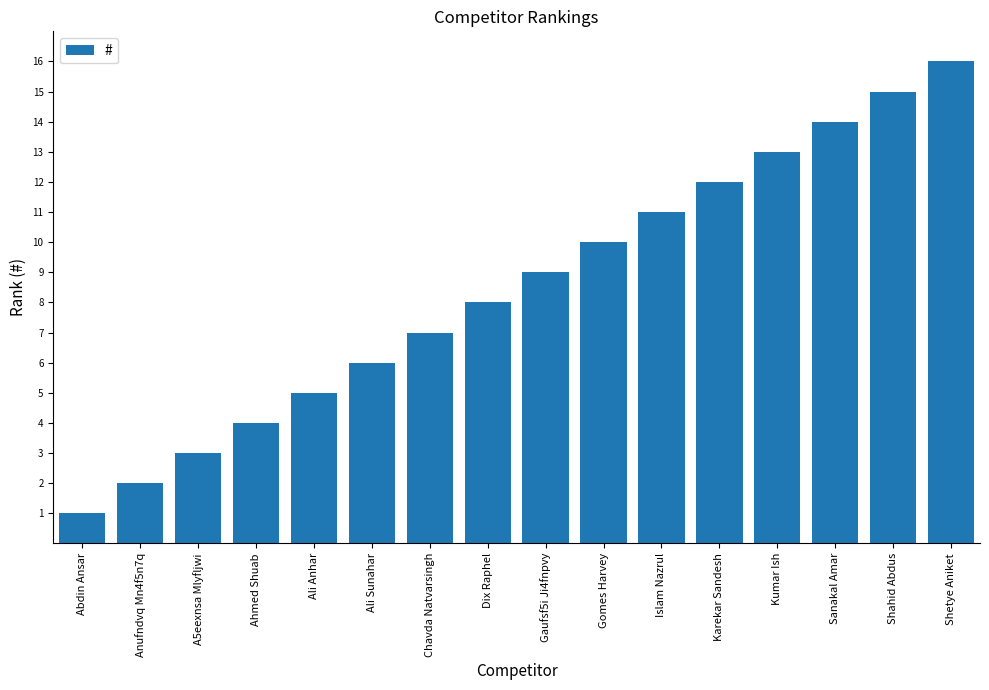

Are the bars horizontal?

No